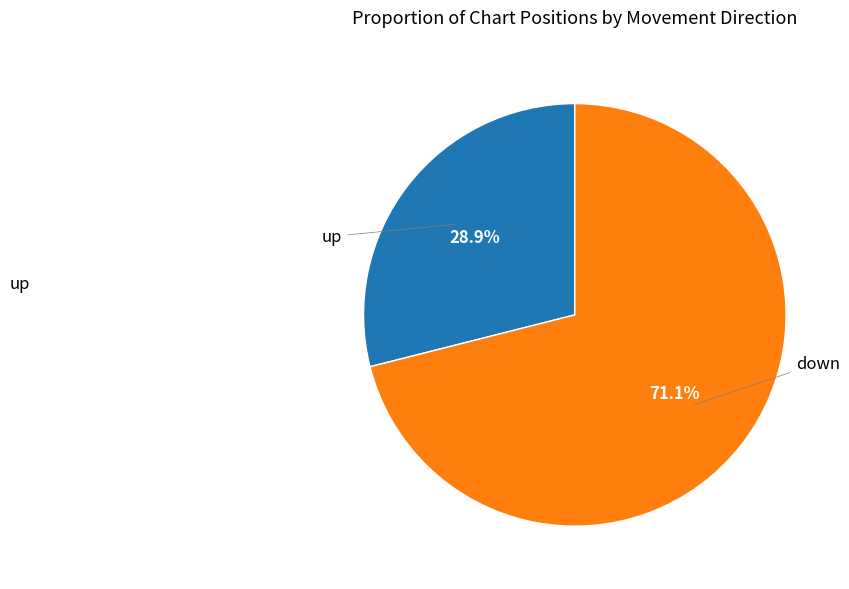

Is there any slice that represents more than half of the pie?

Yes